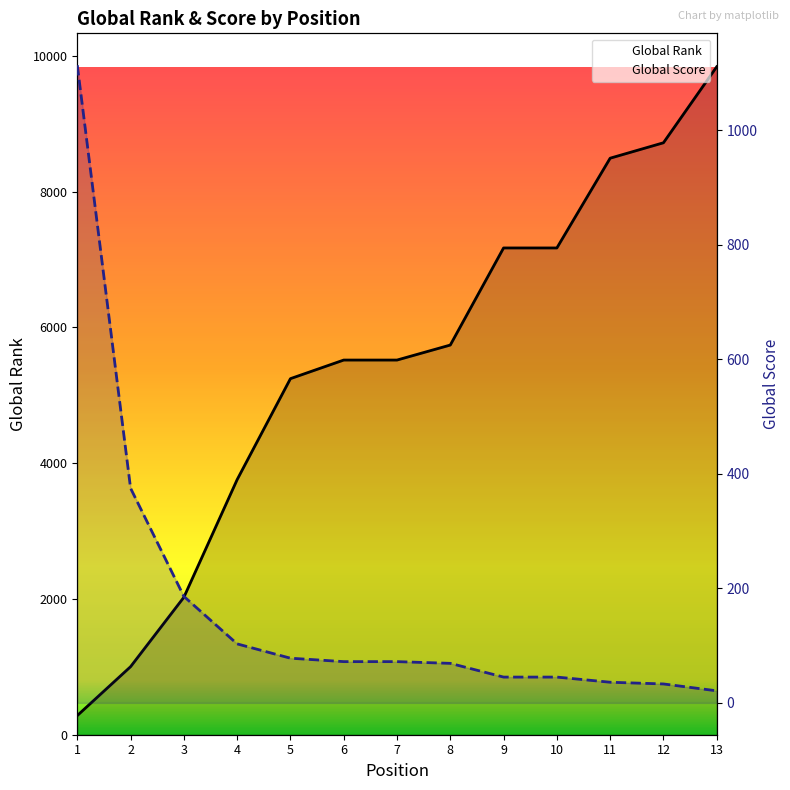

Rank the categories by Global Rank value from highest to lowest.

13, 12, 11, 9, 10, 8, 6, 7, 5, 4, 3, 2, 1